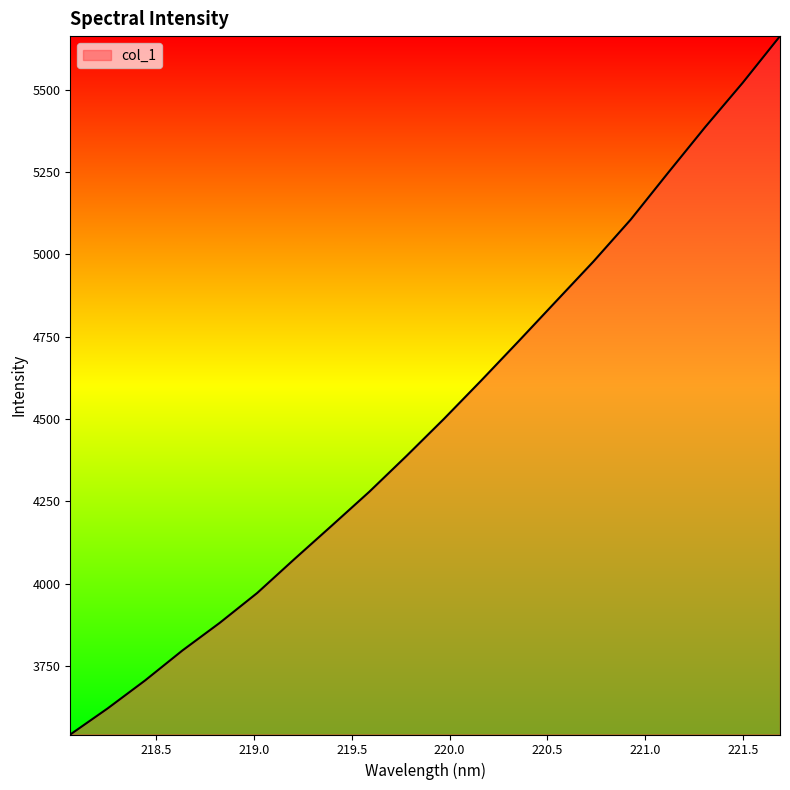

What is the minimum value shown in the chart?

3541.5